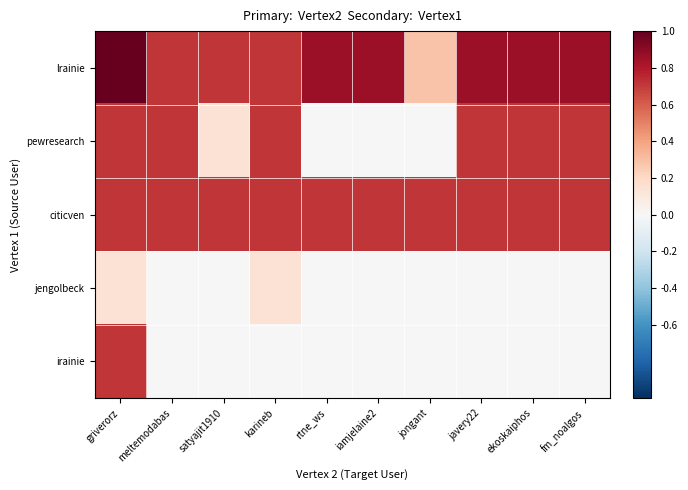

At griverorz, list the series in order from largest to smallest.

lrainie, pewresearch, citicven, irainie, jengolbeck